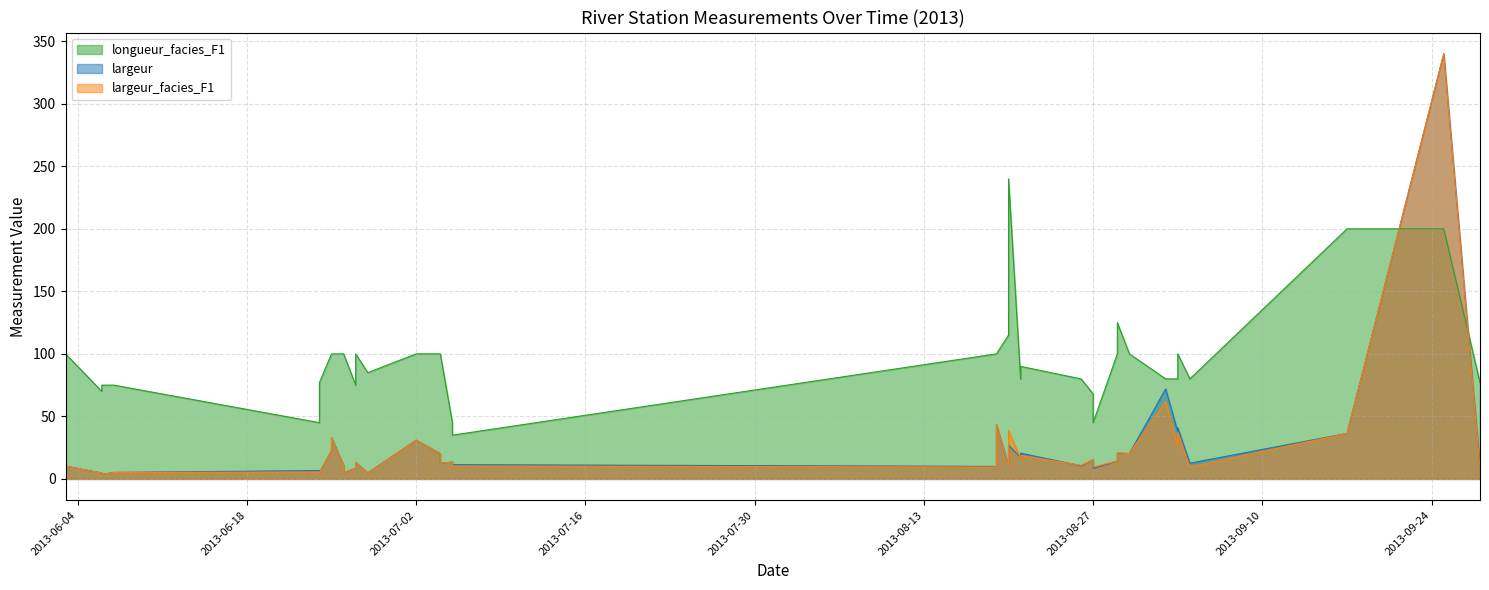

Reading right to left, what are all the values shown in this chart?

largeur: 2013-09-28=9.8	2013-09-25=340.0	2013-09-17=36.4	2013-09-04=12.6	2013-09-03=41.0	2013-09-03=37.6	2013-09-02=72.0	2013-08-30=20.3	2013-08-29=20.6	2013-08-29=14.3	2013-08-27=8.4	2013-08-27=15.3	2013-08-26=10.5	2013-08-21=20.6	2013-08-21=17.0	2013-08-20=27.0	2013-08-20=10.7	2013-08-19=43.4	2013-08-19=10.0	2013-07-05=11.4	2013-07-05=13.5	2013-07-04=12.5	2013-07-04=20.2	2013-07-02=31.0	2013-06-28=4.8	2013-06-27=13.2	2013-06-27=8.5	2013-06-26=5.0	2013-06-26=10.9	2013-06-25=33.0	2013-06-25=28.7	2013-06-25=22.7	2013-06-24=5.1	2013-06-24=6.7	2013-06-07=5.2	2013-06-06=3.7	2013-06-06=4.7	2013-06-03=10.3
largeur_facies_F1: 2013-09-28=8.5	2013-09-25=340.0	2013-09-17=36.4	2013-09-04=9.6	2013-09-03=37.0	2013-09-03=26.0	2013-09-02=61.9	2013-08-30=20.3	2013-08-29=20.8	2013-08-29=14.3	2013-08-27=9.6	2013-08-27=15.4	2013-08-26=10.9	2013-08-21=18.7	2013-08-21=16.4	2013-08-20=38.6	2013-08-20=10.7	2013-08-19=43.4	2013-08-19=9.5	2013-07-05=10.3	2013-07-05=13.5	2013-07-04=12.5	2013-07-04=20.2	2013-07-02=31.0	2013-06-28=4.5	2013-06-27=13.2	2013-06-27=8.2	2013-06-26=5.0	2013-06-26=10.9	2013-06-25=33.0	2013-06-25=28.7	2013-06-25=22.7	2013-06-24=4.9	2013-06-24=5.5	2013-06-07=5.1	2013-06-06=3.6	2013-06-06=4.6	2013-06-03=10.3
longueur_facies_F1: 2013-09-28=77.0	2013-09-25=200.0	2013-09-17=200.0	2013-09-04=80.0	2013-09-03=100.0	2013-09-03=80.0	2013-09-02=80.0	2013-08-30=100.0	2013-08-29=125.0	2013-08-29=100.0	2013-08-27=45.0	2013-08-27=68.0	2013-08-26=80.0	2013-08-21=90.0	2013-08-21=80.0	2013-08-20=240.0	2013-08-20=115.0	2013-08-19=100.0	2013-08-19=100.0	2013-07-05=35.0	2013-07-05=45.0	2013-07-04=100.0	2013-07-04=100.0	2013-07-02=100.0	2013-06-28=85.0	2013-06-27=100.0	2013-06-27=75.0	2013-06-26=100.0	2013-06-26=100.0	2013-06-25=100.0	2013-06-25=100.0	2013-06-25=100.0	2013-06-24=77.0	2013-06-24=45.0	2013-06-07=75.0	2013-06-06=75.0	2013-06-06=70.0	2013-06-03=100.0